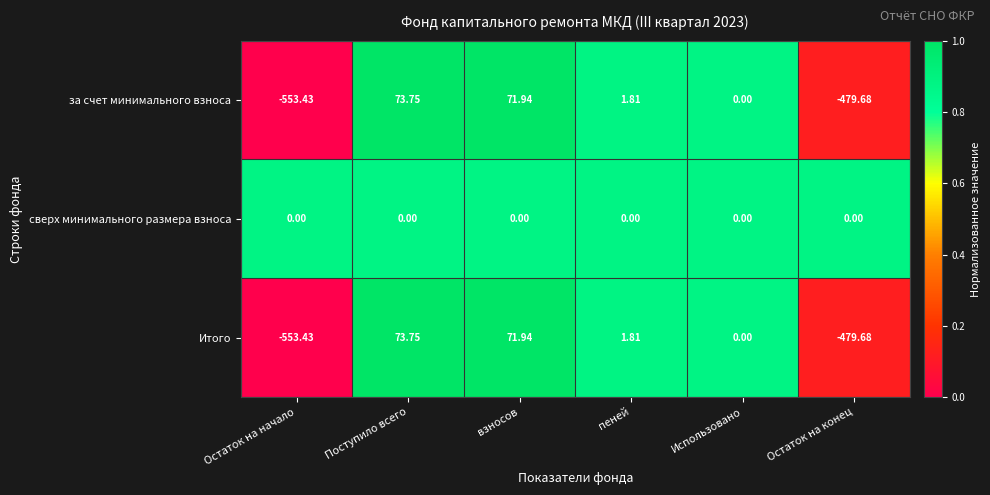

What is the spread (max minus min) of values at Поступило всего?

73.8